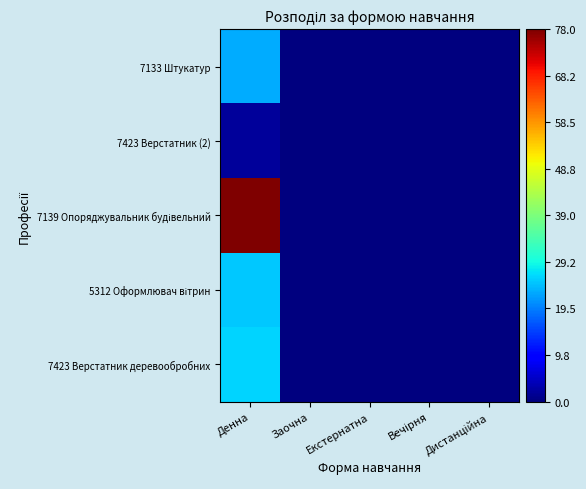

Between Заочна and Дистанційна, which is larger?

Заочна